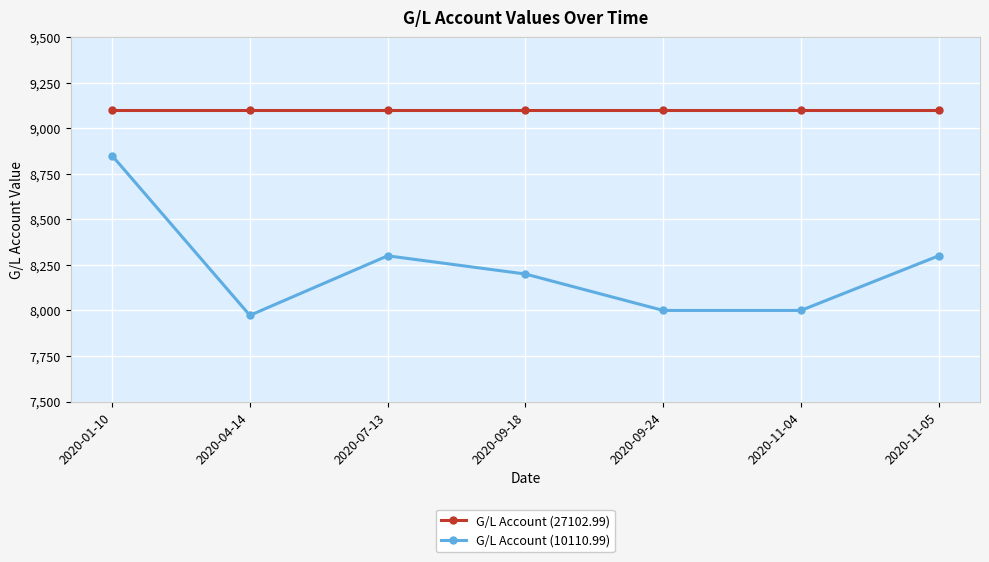

The value of G/L Account (27102.99) at 2020-01-10 is 9100. True or false?

True